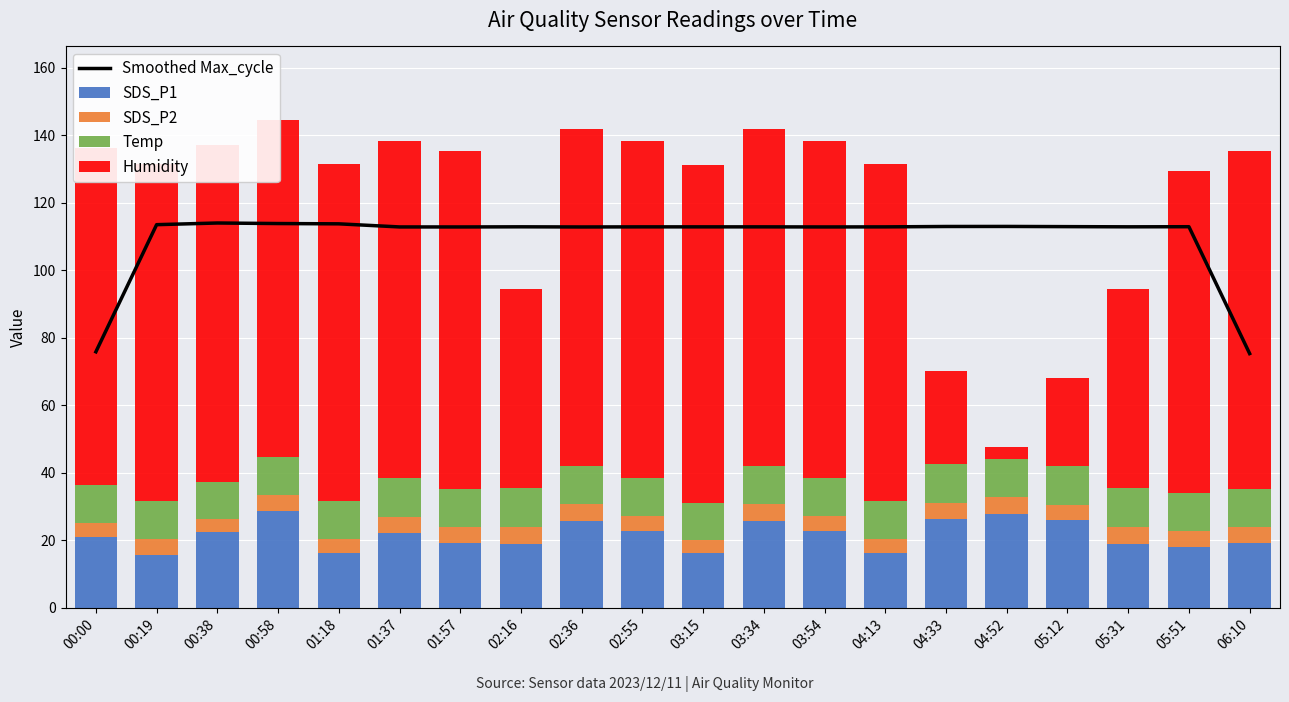

What are all the series names shown in the legend?

Smoothed Max_cycle, SDS_P1, SDS_P2, Temp, Humidity